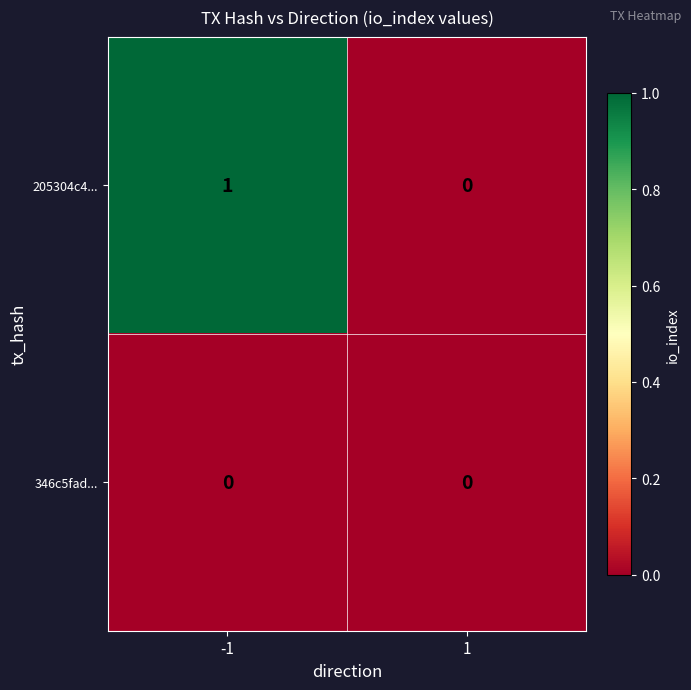

The value of 346c5fad... at 1 is 0. True or false?

True